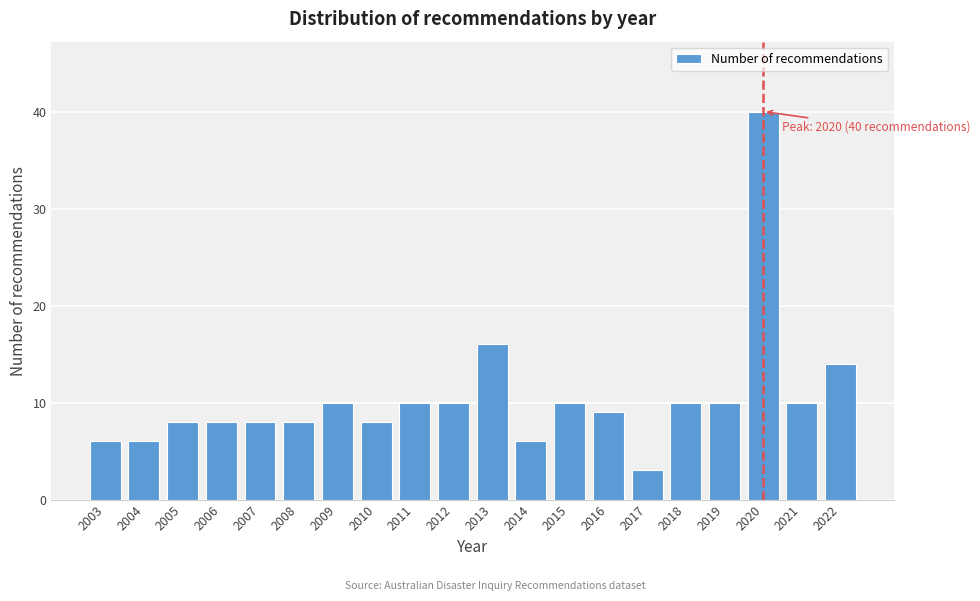

Reading left to right, transcribe all the data shown in this chart.

2003=6	2004=6	2005=8	2006=8	2007=8	2008=8	2009=10	2010=8	2011=10	2012=10	2013=16	2014=6	2015=10	2016=9	2017=3	2018=10	2019=10	2020=40	2021=10	2022=14